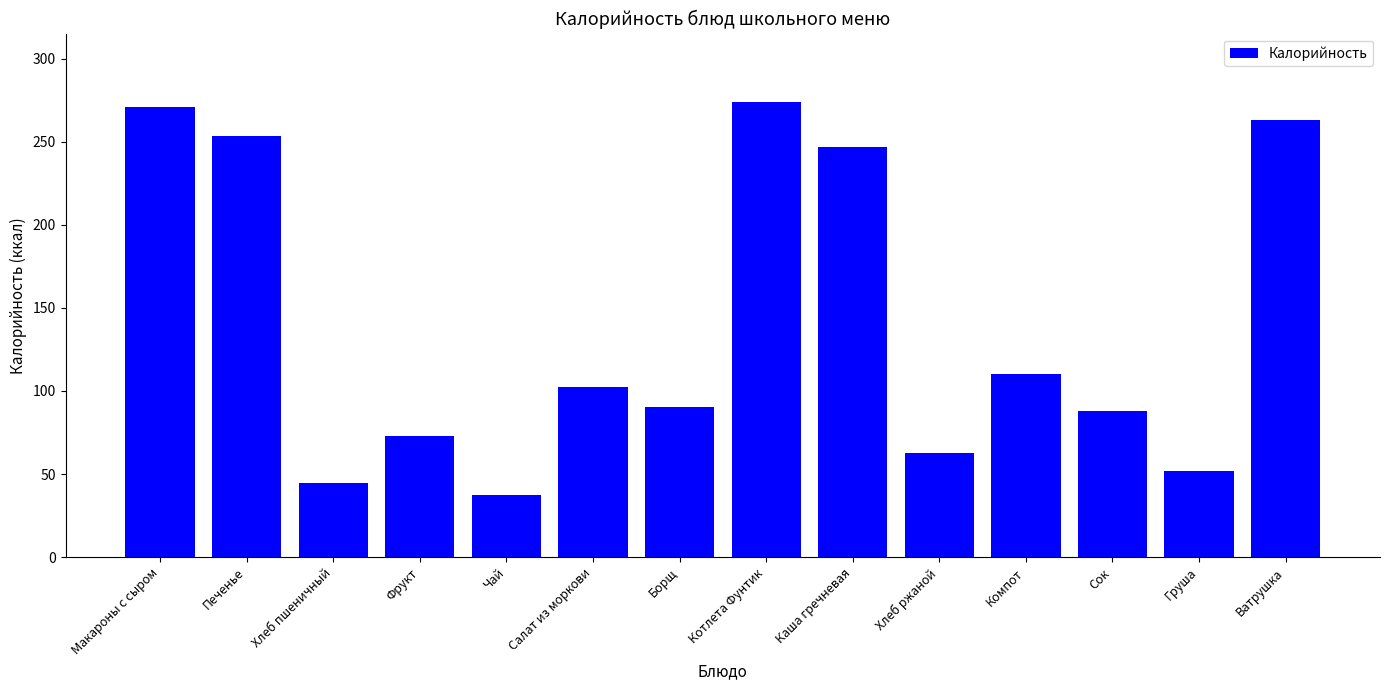

What position from the left is Печенье?

2